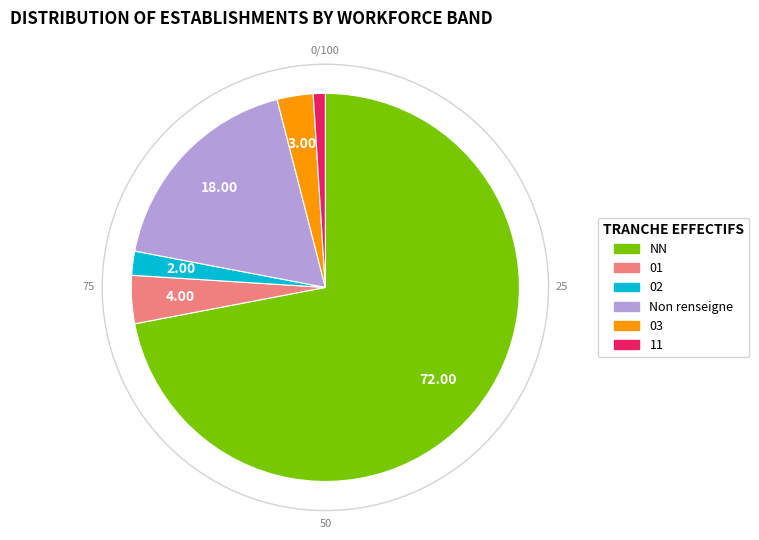

Is there a majority slice in this chart?

Yes